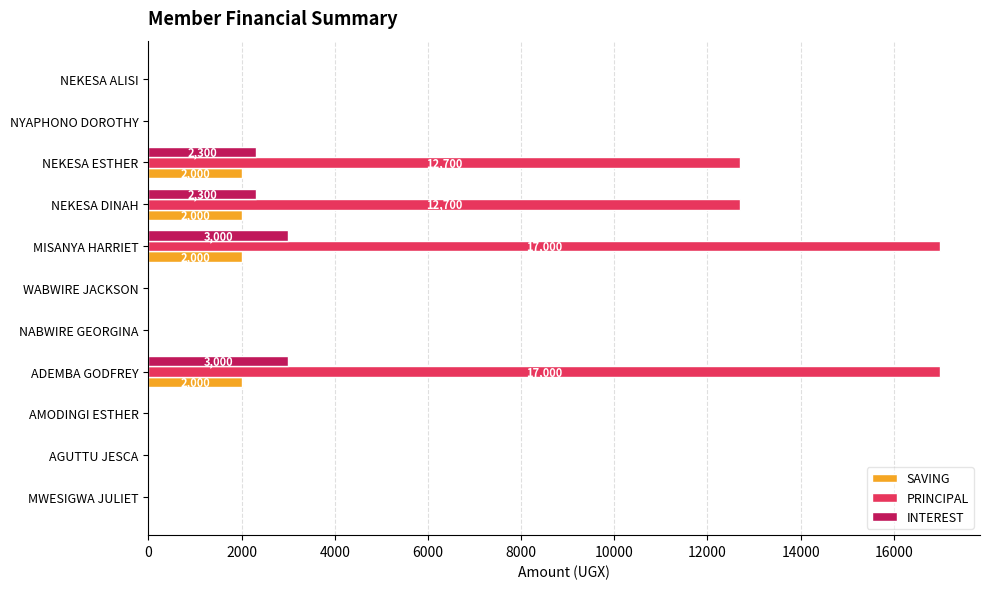

What is the greatest value displayed?

17000